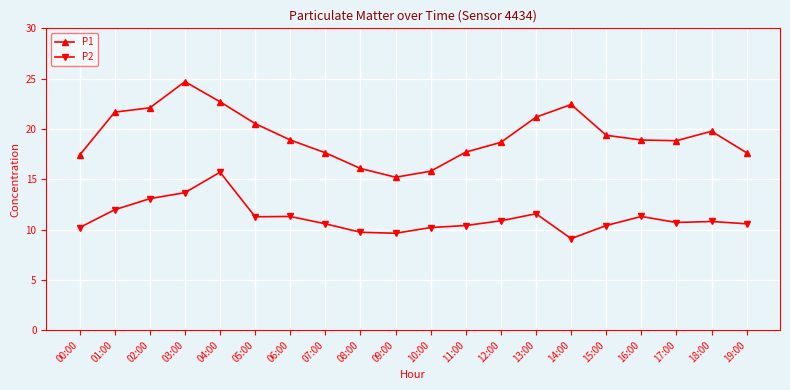

Which series has the largest range (max minus min)?

P1